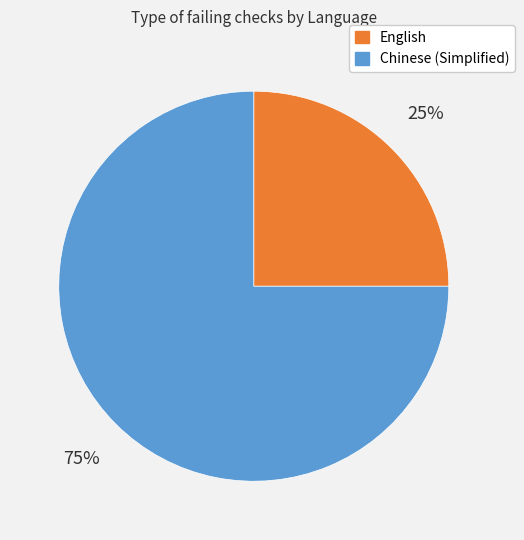

What is the largest slice in the pie chart?

Chinese (Simplified)